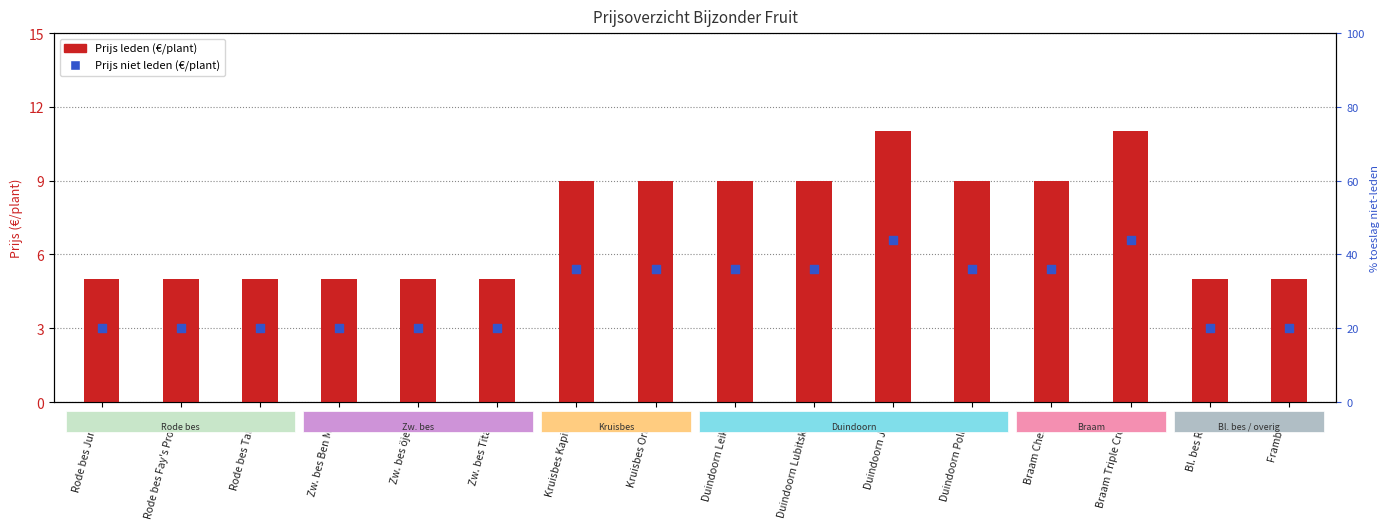

At which category is the sum across all series the highest?

Duindoorn Julia